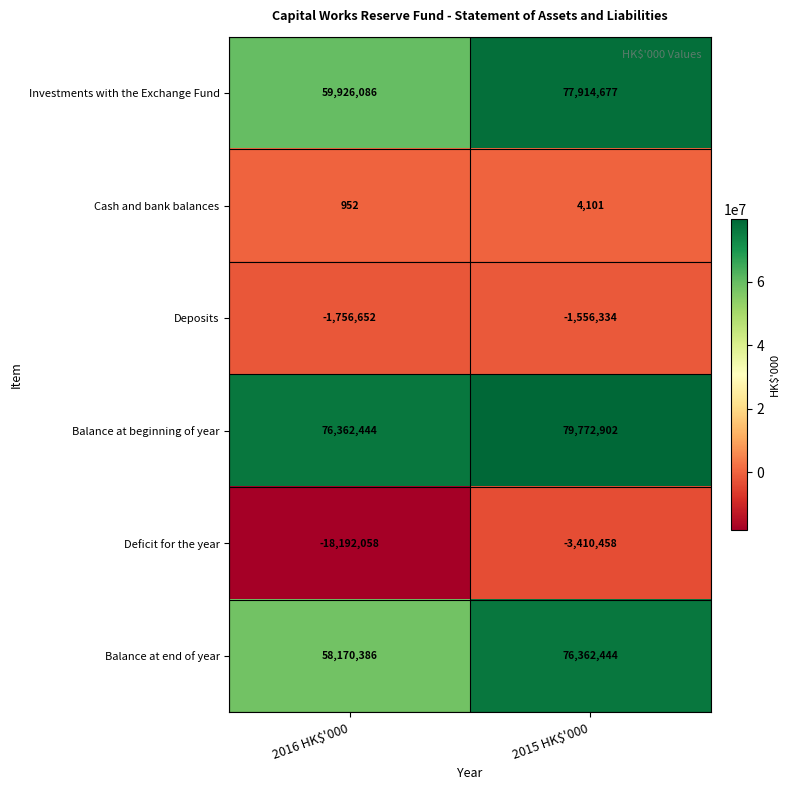

Which series has the largest total across all categories?

Balance at beginning of year